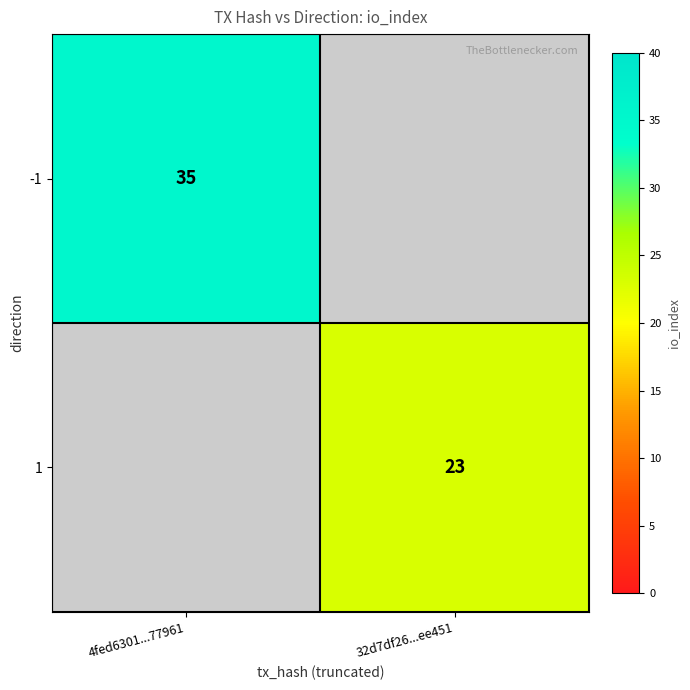

Is the value of 1 at 32d7df26...ee451 greater than the value of -1 at 4fed6301...77961?

No